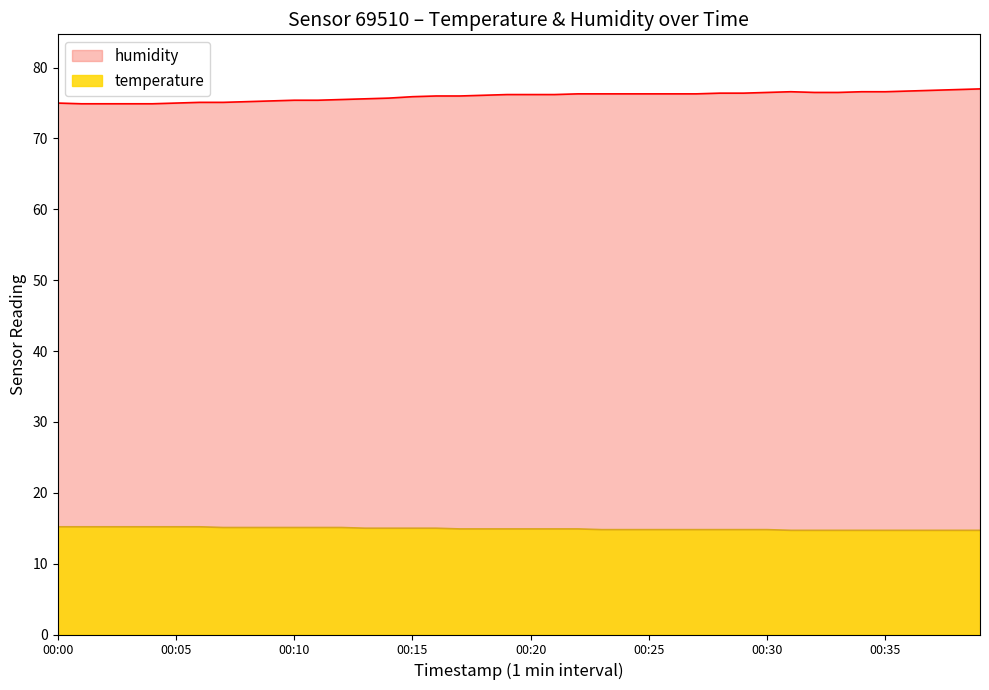

How many data points does each series have?

40